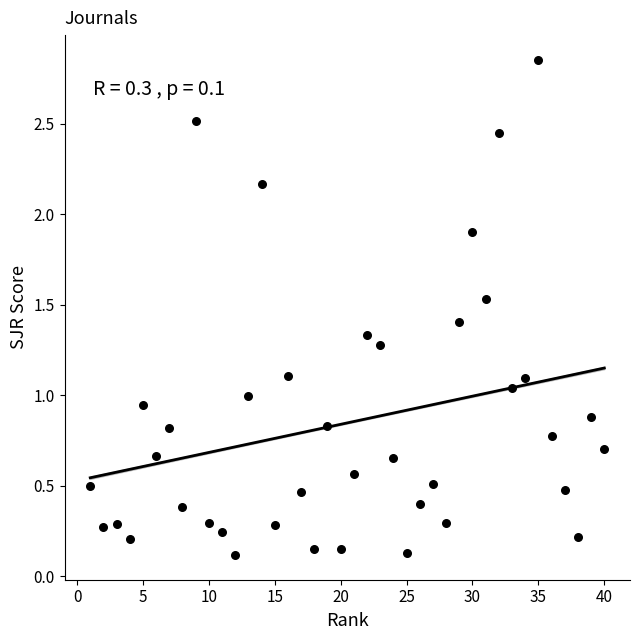

What is the range of Y values (max minus min)?

2.7